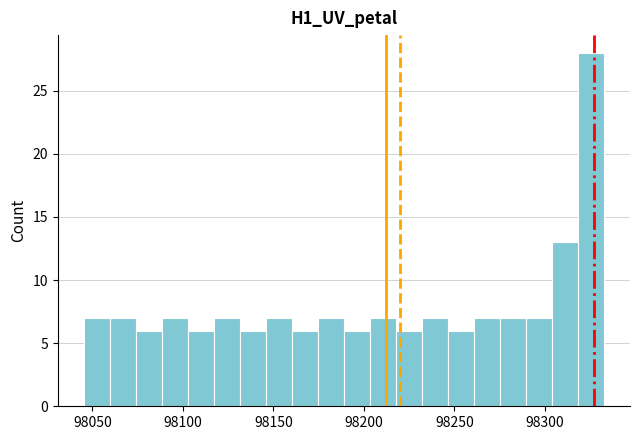

Read against the x-axis, roughly where is the centre of the tallest bar?

98325